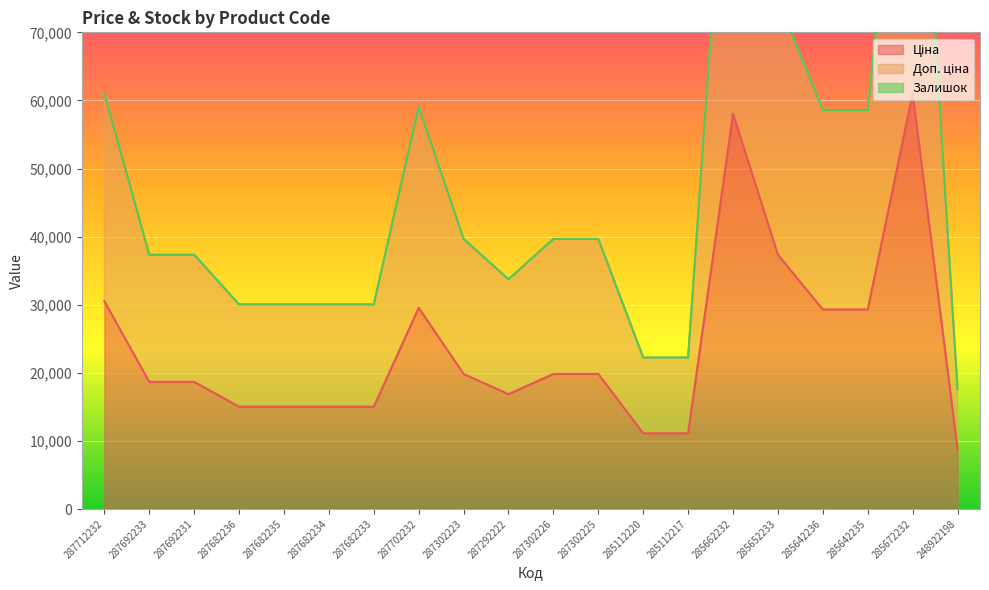

True or false: Доп. ціна and Ціна intersect in this chart.

False